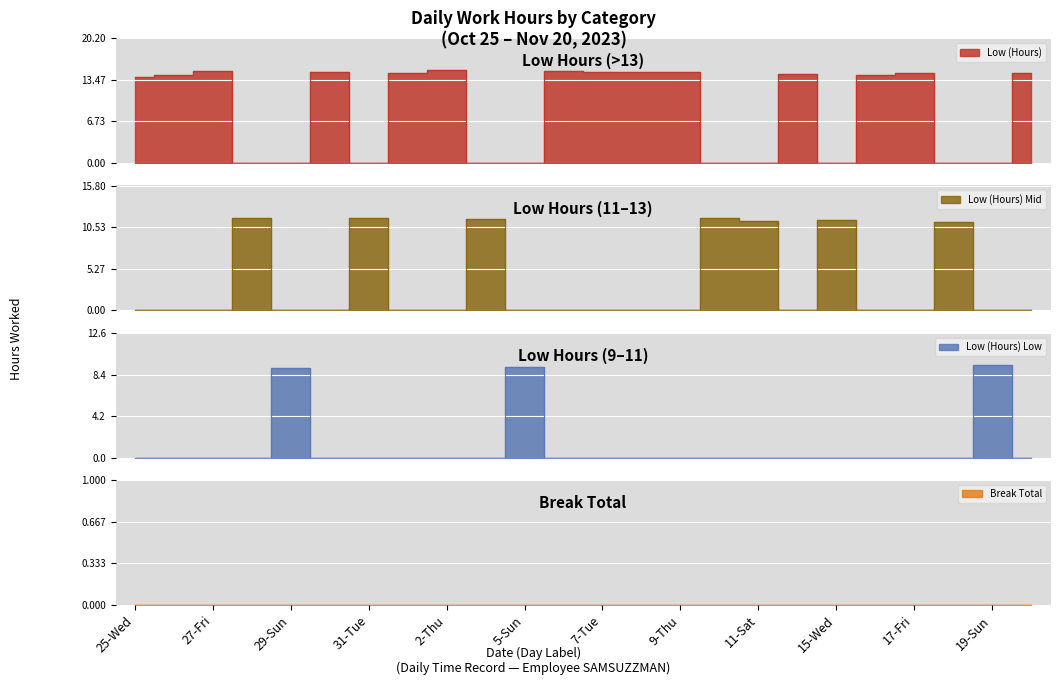

What is the label of the 7th point from the right?

14-Tue